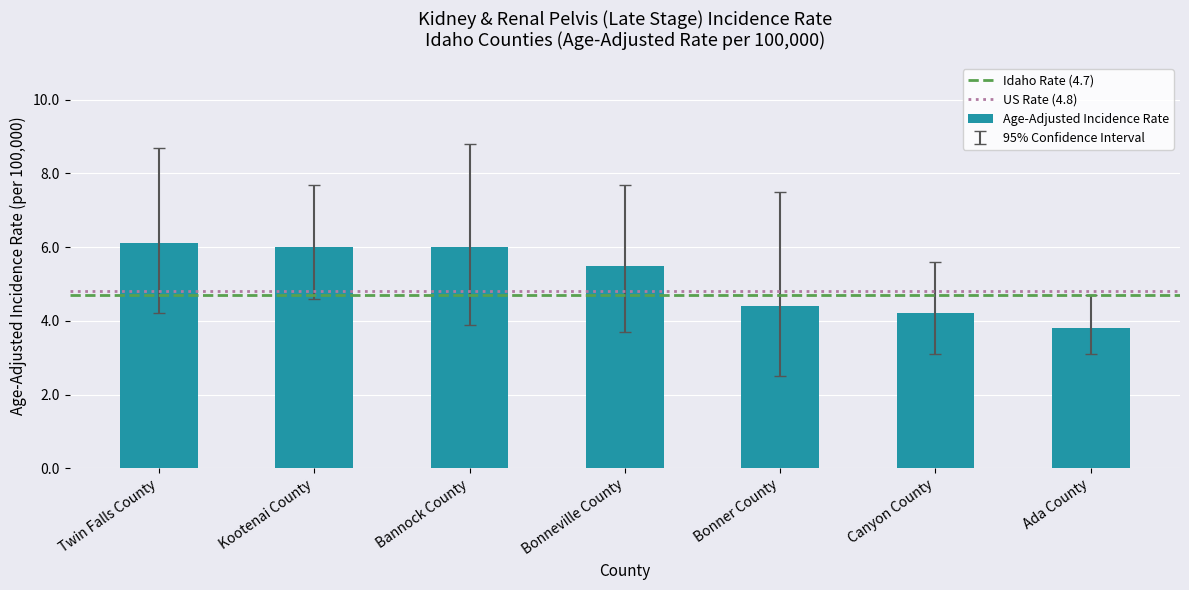

Reading right to left, what are all the values shown in this chart?

3.8	4.2	4.4	5.5	6.0	6.0	6.1